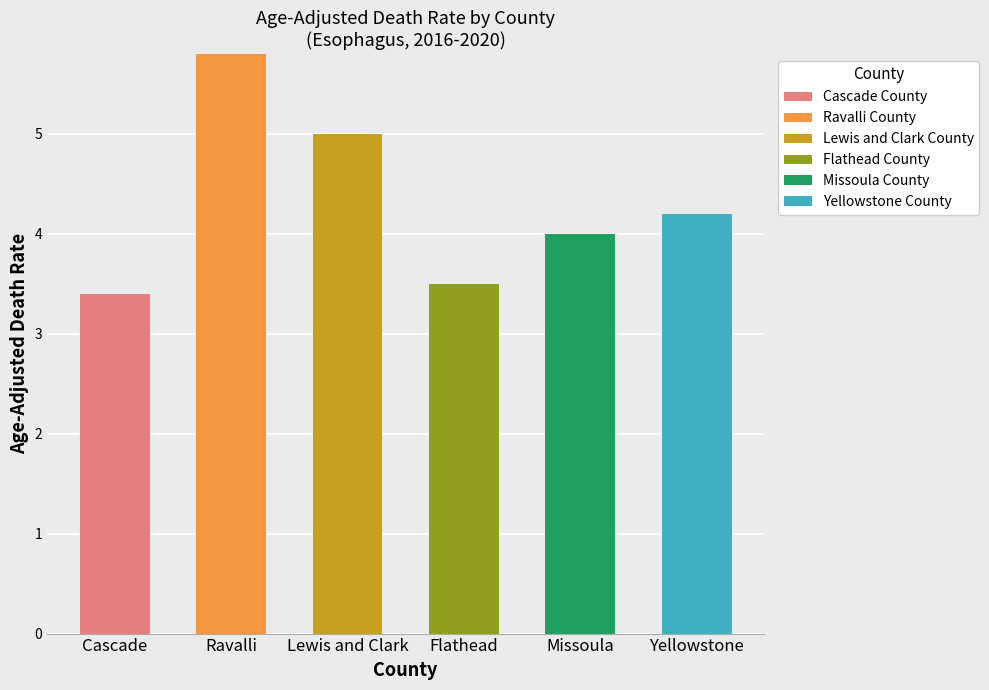

Which category has the highest value in the Cascade County series?

Cascade